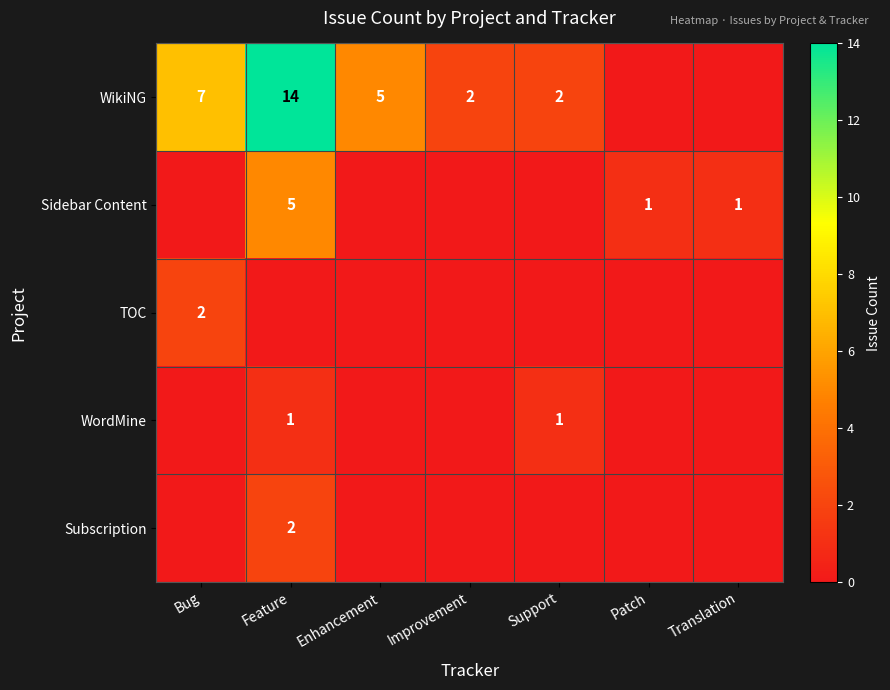

Is it true that WikiNG equals 2 at Support?

True